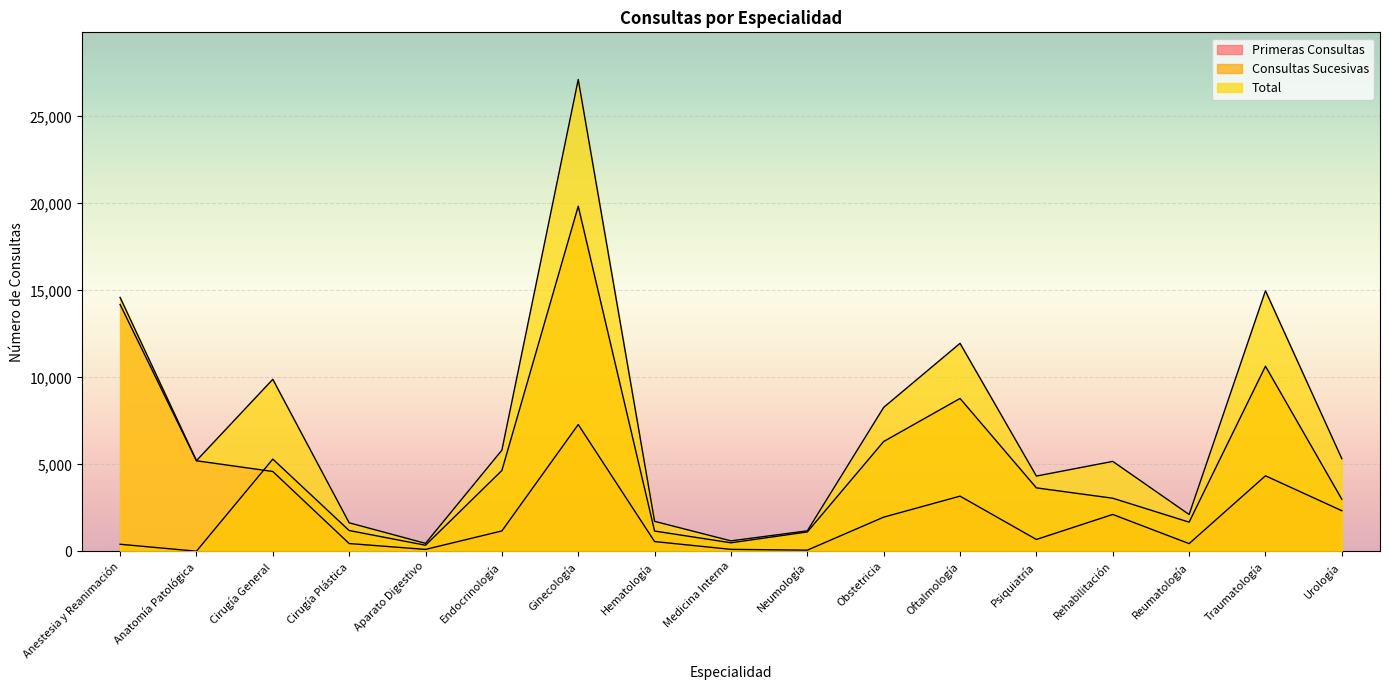

Count the number of data series in this chart.

3